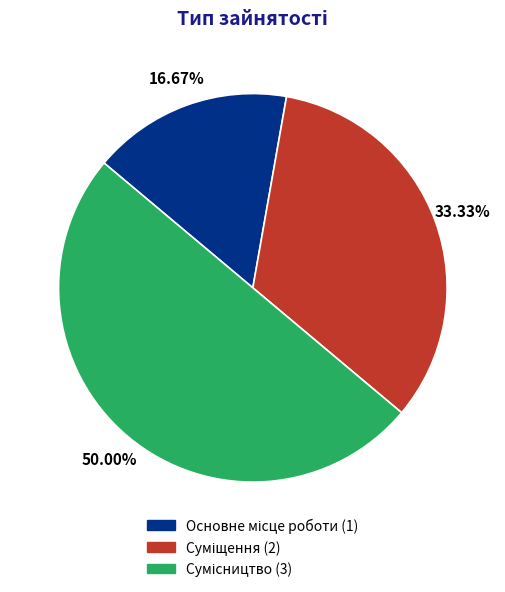

Is it true that Сумісництво is 37% of the pie?

False